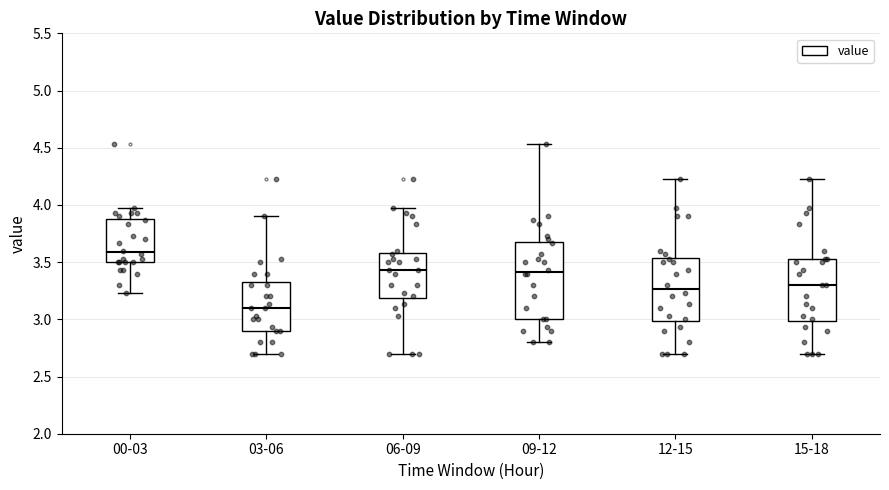

Which box's median line is the highest?

00-03